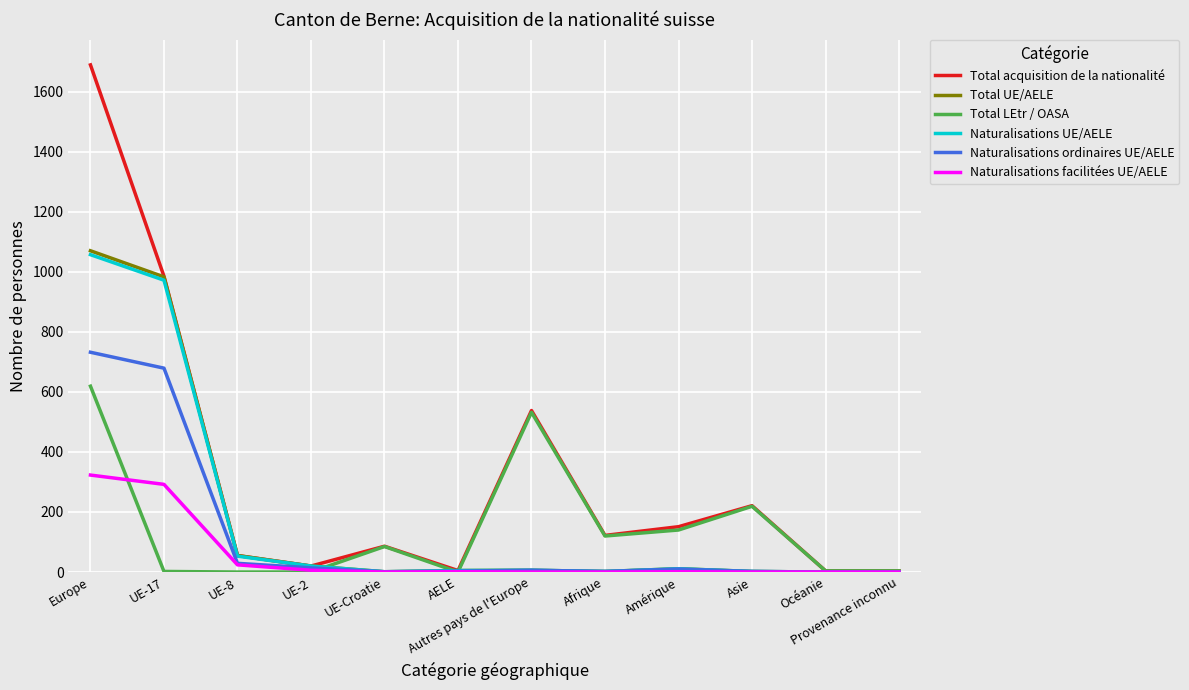

At which category is the sum across all series the highest?

Europe